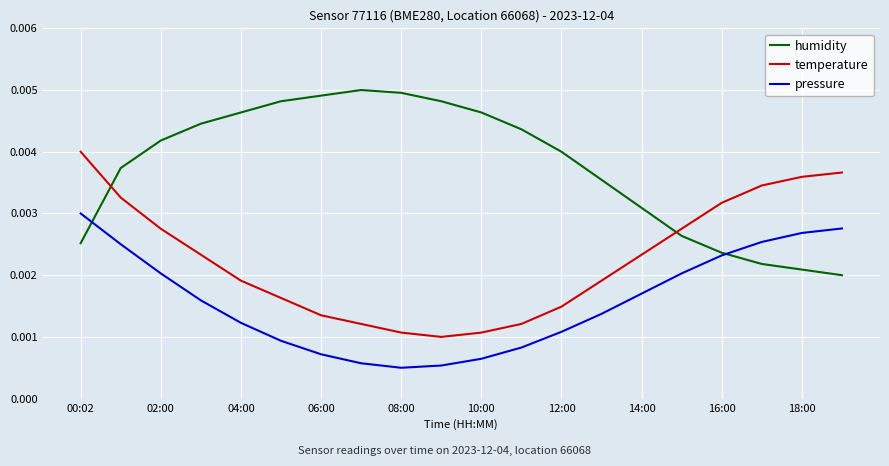

How many lines are shown in the chart?

3